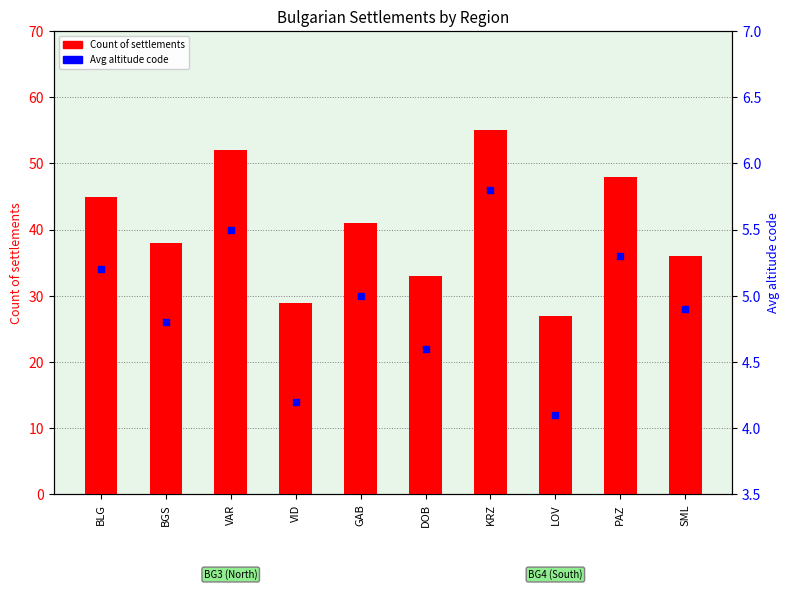

What is the total value across all series at BLG?

50.2